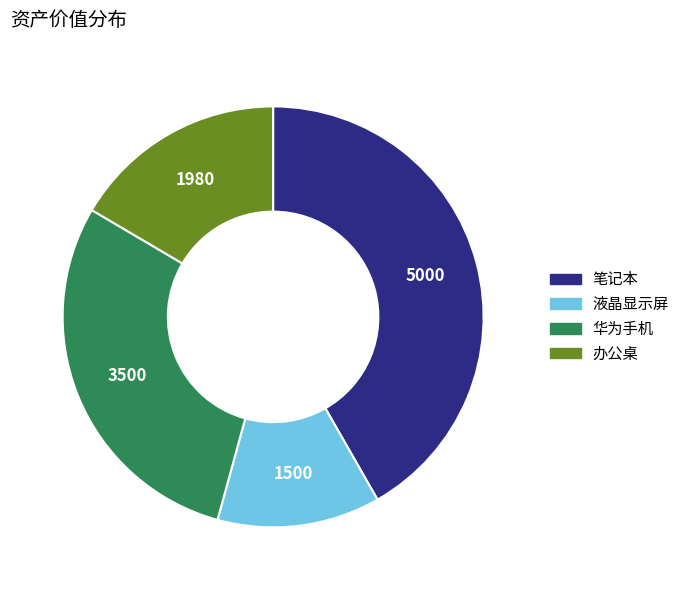

Which slice is the smallest?

液晶显示屏